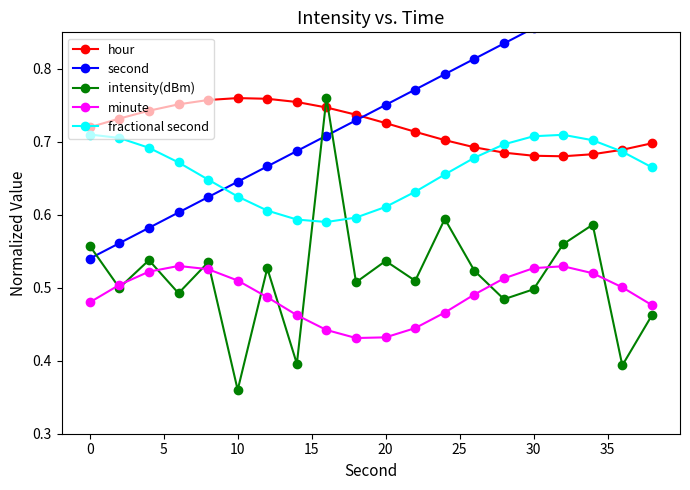

What are all the series names shown in the legend?

hour, second, intensity(dBm), minute, fractional second